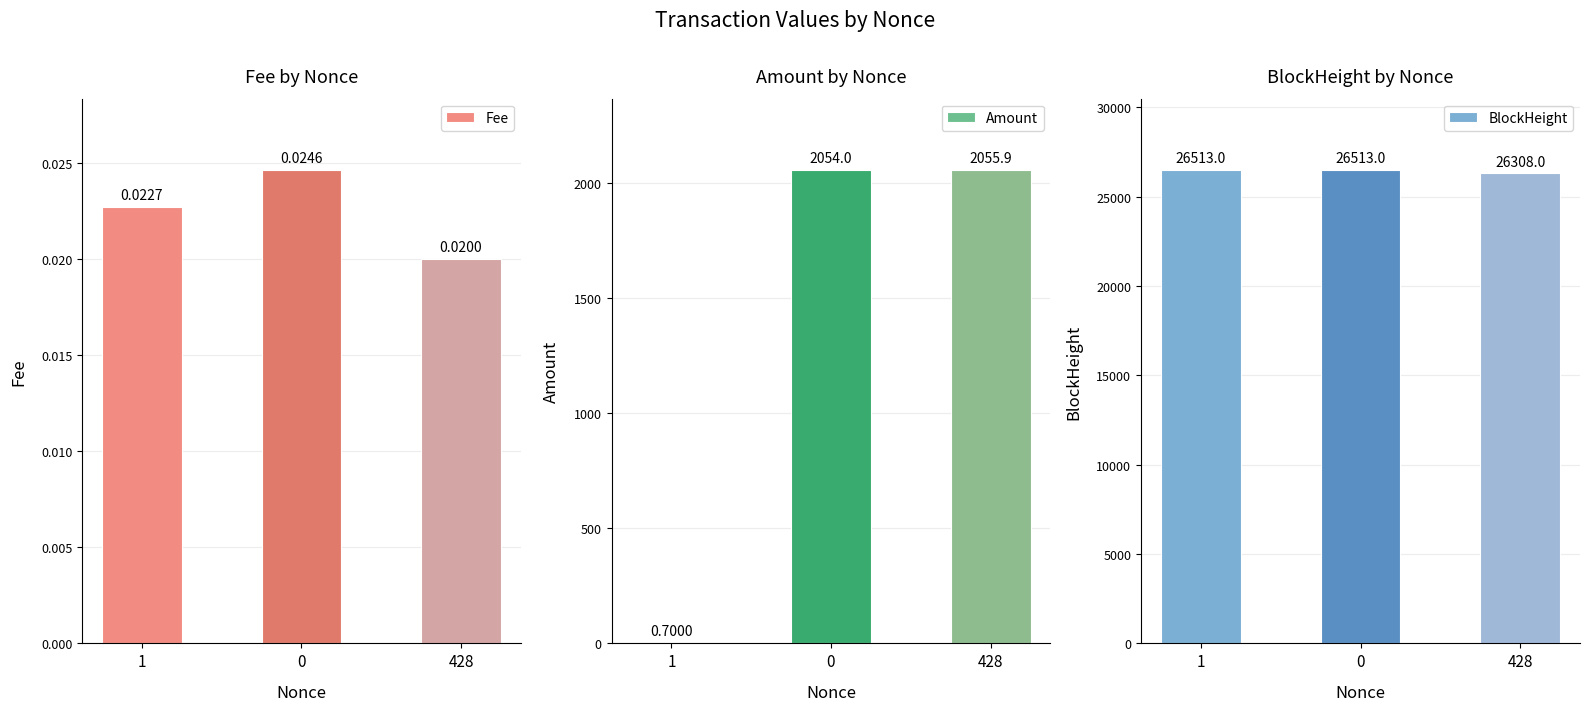

The BlockHeight series shows 26513.0 at 1. True or false?

True